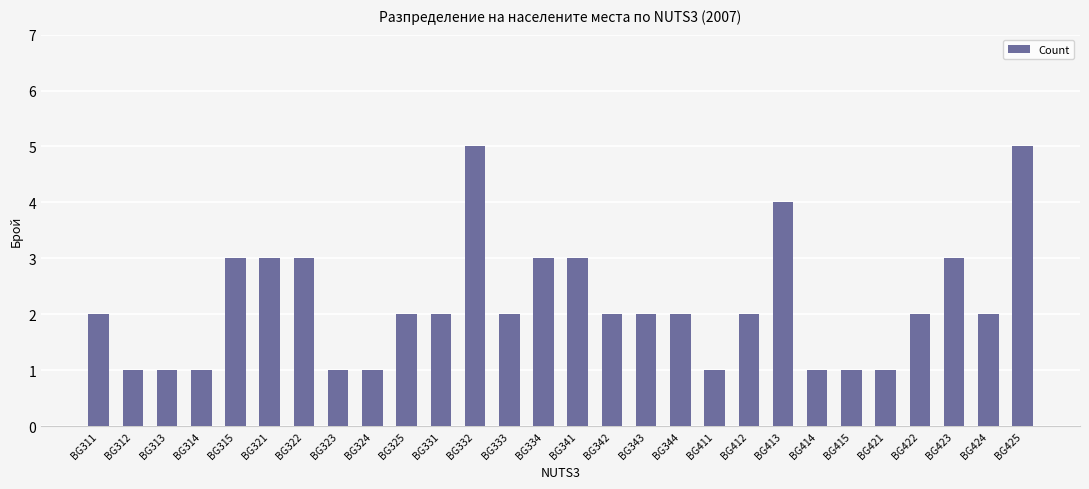

Reading left to right, extract all data points from this chart.

2	1	1	1	3	3	3	1	1	2	2	5	2	3	3	2	2	2	1	2	4	1	1	1	2	3	2	5